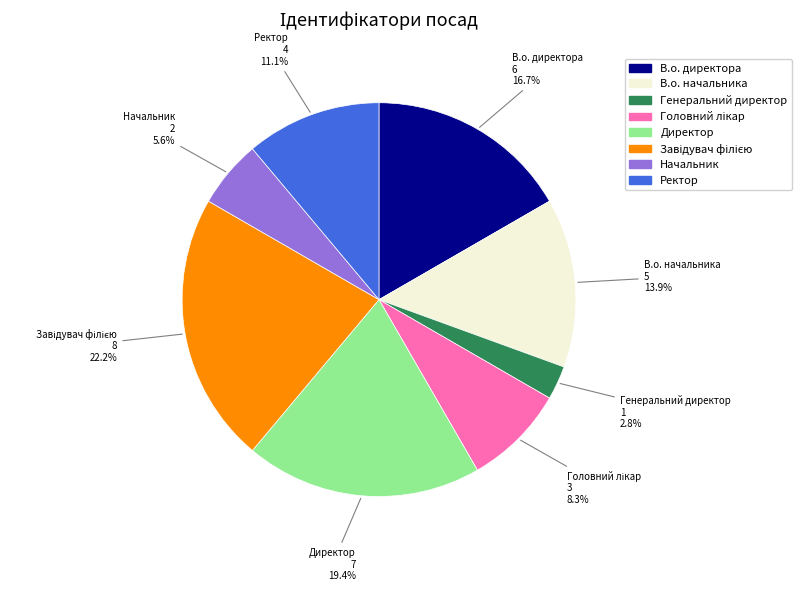

What percentage is NOT represented by Начальник?

94.4%